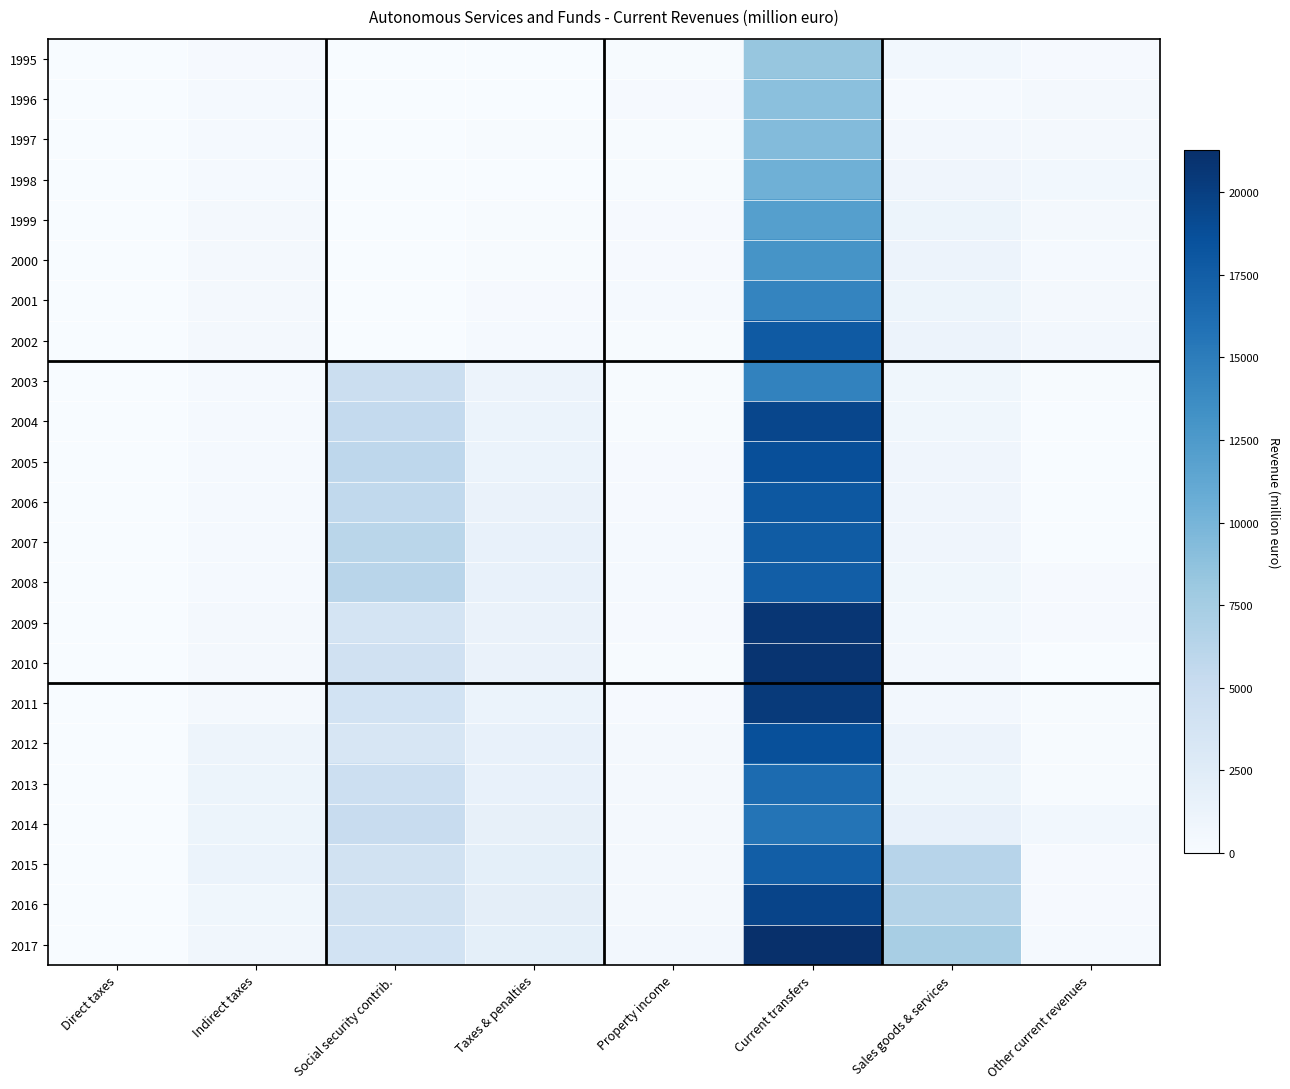

Reading left to right, extract all data points from this chart.

1995: Direct taxes=0	Indirect taxes=201	Social security contrib.=0	Taxes & penalties=63	Property income=144	Current transfers=8378	Sales goods & services=587	Other current revenues=225
1996: Direct taxes=0	Indirect taxes=252	Social security contrib.=0	Taxes & penalties=68	Property income=219	Current transfers=8900	Sales goods & services=323	Other current revenues=359
1997: Direct taxes=1	Indirect taxes=312	Social security contrib.=0	Taxes & penalties=101	Property income=134	Current transfers=9370	Sales goods & services=560	Other current revenues=401
1998: Direct taxes=0	Indirect taxes=324	Social security contrib.=5	Taxes & penalties=78	Property income=131	Current transfers=10452	Sales goods & services=905	Other current revenues=586
1999: Direct taxes=8	Indirect taxes=368	Social security contrib.=6	Taxes & penalties=90	Property income=180	Current transfers=12026	Sales goods & services=1124	Other current revenues=374
2000: Direct taxes=13	Indirect taxes=382	Social security contrib.=7	Taxes & penalties=161	Property income=236	Current transfers=13036	Sales goods & services=1218	Other current revenues=312
2001: Direct taxes=18	Indirect taxes=457	Social security contrib.=8	Taxes & penalties=190	Property income=286	Current transfers=14293	Sales goods & services=1149	Other current revenues=424
2002: Direct taxes=8	Indirect taxes=393	Social security contrib.=8	Taxes & penalties=276	Property income=94	Current transfers=17783	Sales goods & services=1198	Other current revenues=538
2003: Direct taxes=31	Indirect taxes=314	Social security contrib.=4795	Taxes & penalties=1198	Property income=118	Current transfers=14496	Sales goods & services=806	Other current revenues=94
2004: Direct taxes=10	Indirect taxes=290	Social security contrib.=5461	Taxes & penalties=1252	Property income=136	Current transfers=19410	Sales goods & services=801	Other current revenues=63
2005: Direct taxes=7	Indirect taxes=262	Social security contrib.=5874	Taxes & penalties=1317	Property income=167	Current transfers=18708	Sales goods & services=897	Other current revenues=73
2006: Direct taxes=14	Indirect taxes=310	Social security contrib.=5624	Taxes & penalties=1369	Property income=176	Current transfers=18007	Sales goods & services=907	Other current revenues=70
2007: Direct taxes=21	Indirect taxes=287	Social security contrib.=6122	Taxes & penalties=1632	Property income=259	Current transfers=17610	Sales goods & services=889	Other current revenues=72
2008: Direct taxes=22	Indirect taxes=312	Social security contrib.=6161	Taxes & penalties=1564	Property income=282	Current transfers=17509	Sales goods & services=753	Other current revenues=223
2009: Direct taxes=24	Indirect taxes=357	Social security contrib.=3797	Taxes & penalties=1396	Property income=220	Current transfers=20696	Sales goods & services=646	Other current revenues=231
2010: Direct taxes=20	Indirect taxes=348	Social security contrib.=4181	Taxes & penalties=1329	Property income=137	Current transfers=20887	Sales goods & services=542	Other current revenues=57
2011: Direct taxes=20	Indirect taxes=356	Social security contrib.=3934	Taxes & penalties=1328	Property income=246	Current transfers=20354	Sales goods & services=554	Other current revenues=91
2012: Direct taxes=22	Indirect taxes=1021	Social security contrib.=3353	Taxes & penalties=1565	Property income=349	Current transfers=18645	Sales goods & services=1228	Other current revenues=146
2013: Direct taxes=21	Indirect taxes=1104	Social security contrib.=4598	Taxes & penalties=1629	Property income=347	Current transfers=16396	Sales goods & services=1130	Other current revenues=120
2014: Direct taxes=50	Indirect taxes=1094	Social security contrib.=5022	Taxes & penalties=1707	Property income=382	Current transfers=15681	Sales goods & services=1523	Other current revenues=657
2015: Direct taxes=19	Indirect taxes=1255	Social security contrib.=3989	Taxes & penalties=1965	Property income=492	Current transfers=17472	Sales goods & services=6264	Other current revenues=195
2016: Direct taxes=25	Indirect taxes=828	Social security contrib.=4062	Taxes & penalties=1998	Property income=457	Current transfers=19524	Sales goods & services=6521	Other current revenues=207
2017: Direct taxes=0	Indirect taxes=690	Social security contrib.=3982	Taxes & penalties=1919	Property income=556	Current transfers=21264	Sales goods & services=7232	Other current revenues=254